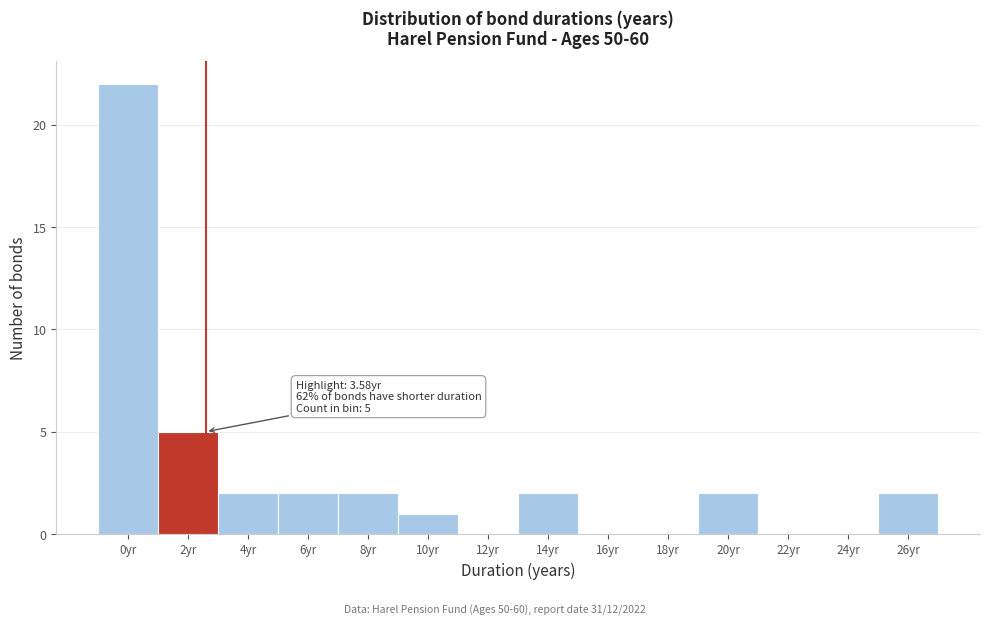

Reading left to right, what are all the values shown in this chart?

0yr=22	2yr=5	4yr=2	6yr=2	8yr=2	10yr=1	12yr=0	14yr=2	16yr=0	18yr=0	20yr=2	22yr=0	24yr=0	26yr=2